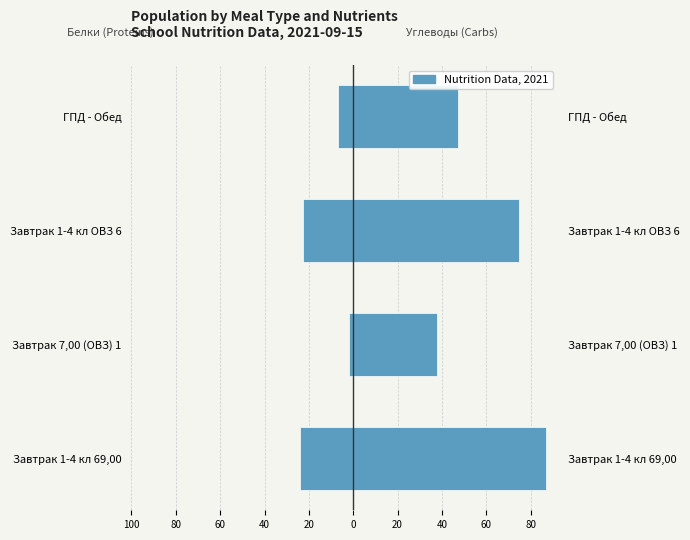

The Углеводы (Carbs) series shows 62.6 at ГПД - Обед. True or false?

False